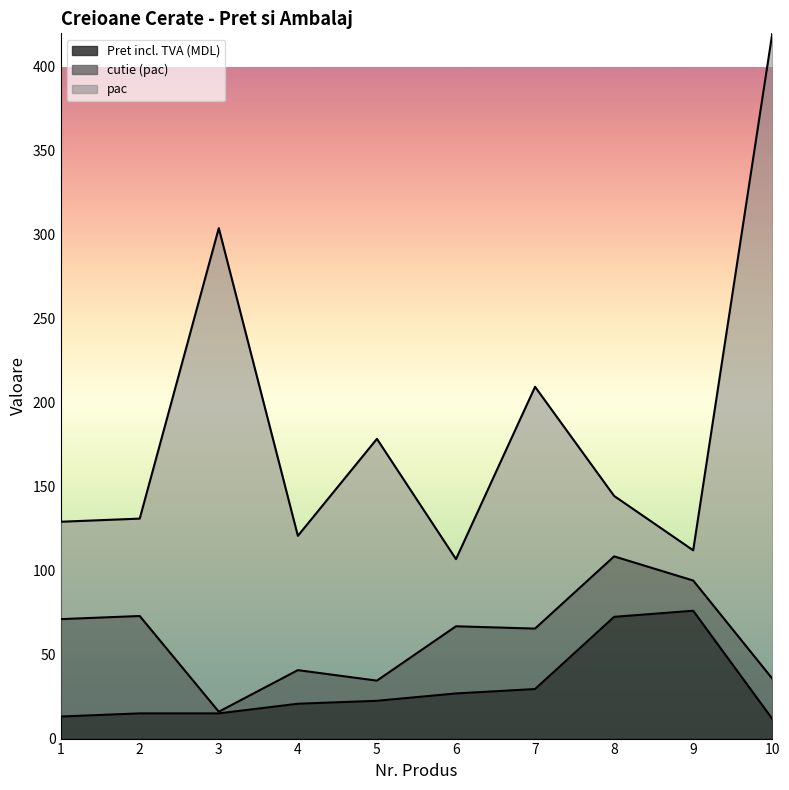

What is the value of the Pret incl. TVA (MDL) point at the 8th from the left?

72.5